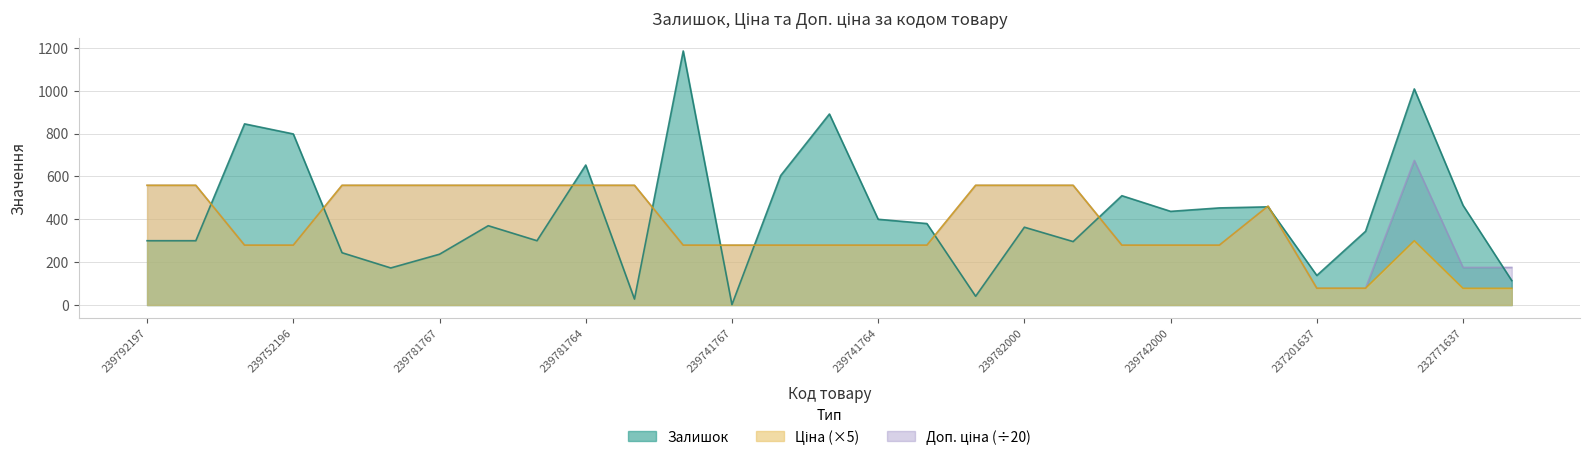

How many values in the Ціна series exceed 279?

25